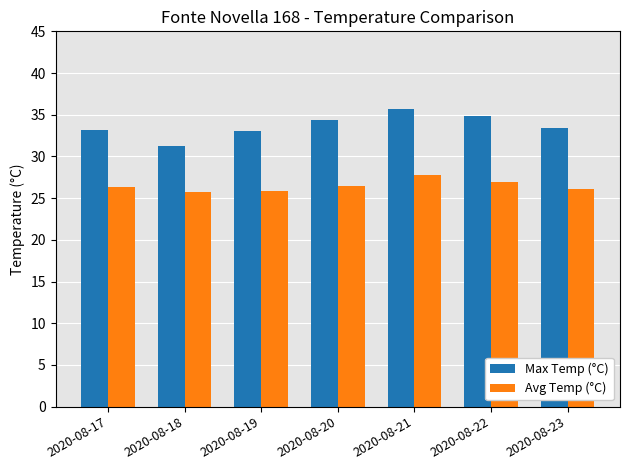

The Avg Temp (°C) series shows 26.9 at 2020-08-22. True or false?

True